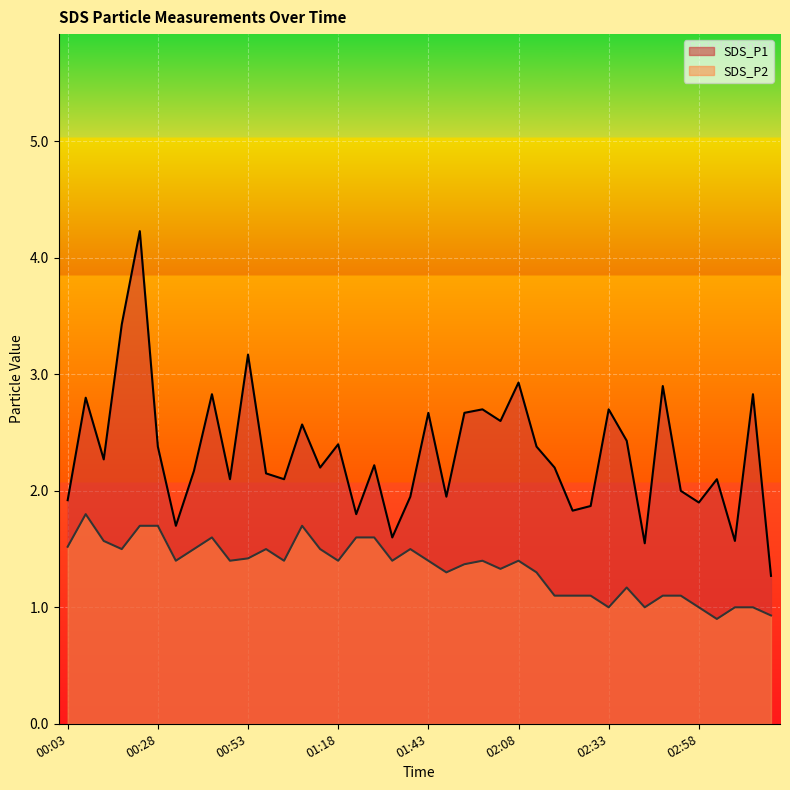

True or false: SDS_P2 has a value of 1.7 at 00:23.

True